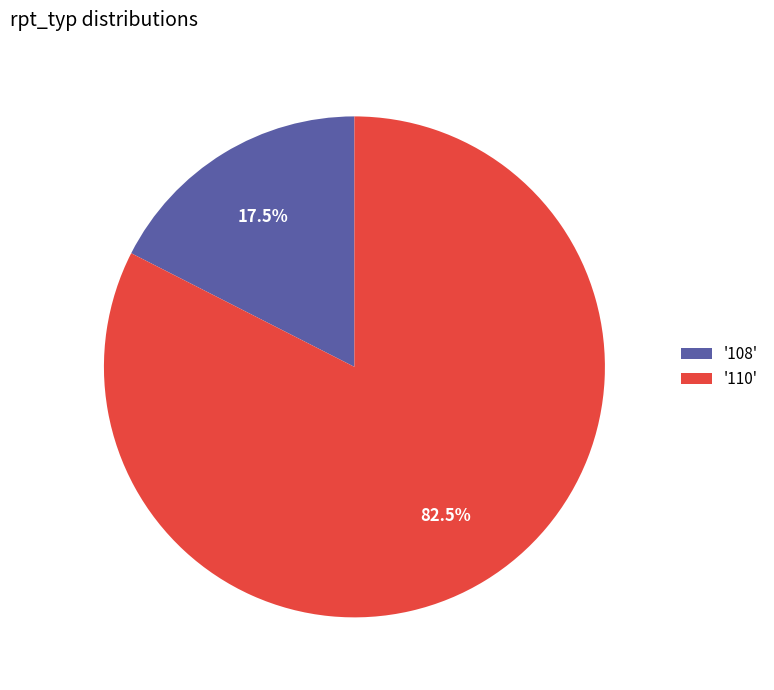

Is there any slice that represents more than half of the pie?

Yes